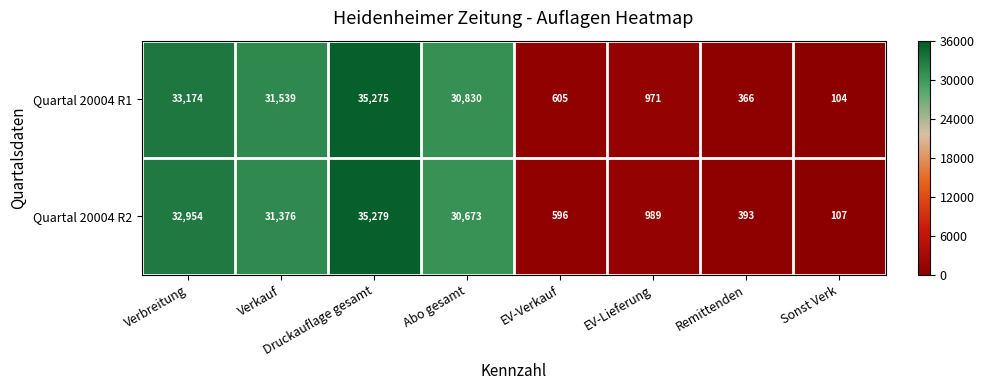

Read the Quartal 20004 R2 value at Verbreitung.

32954